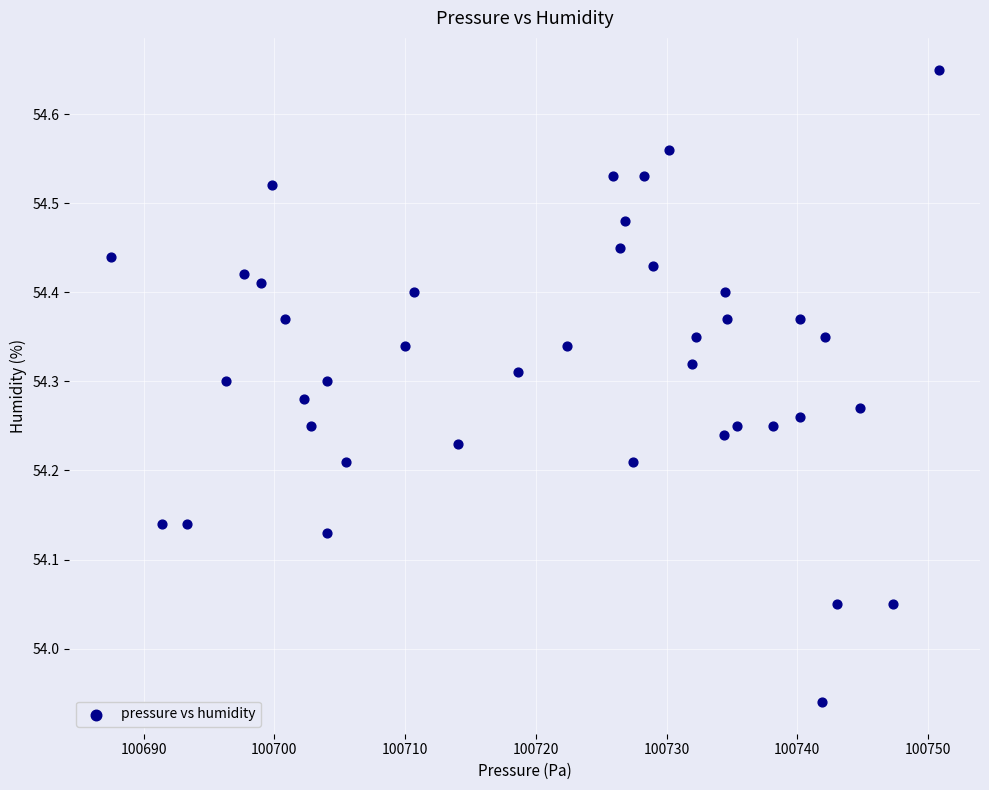

What is the range of Y values (max minus min)?

0.7